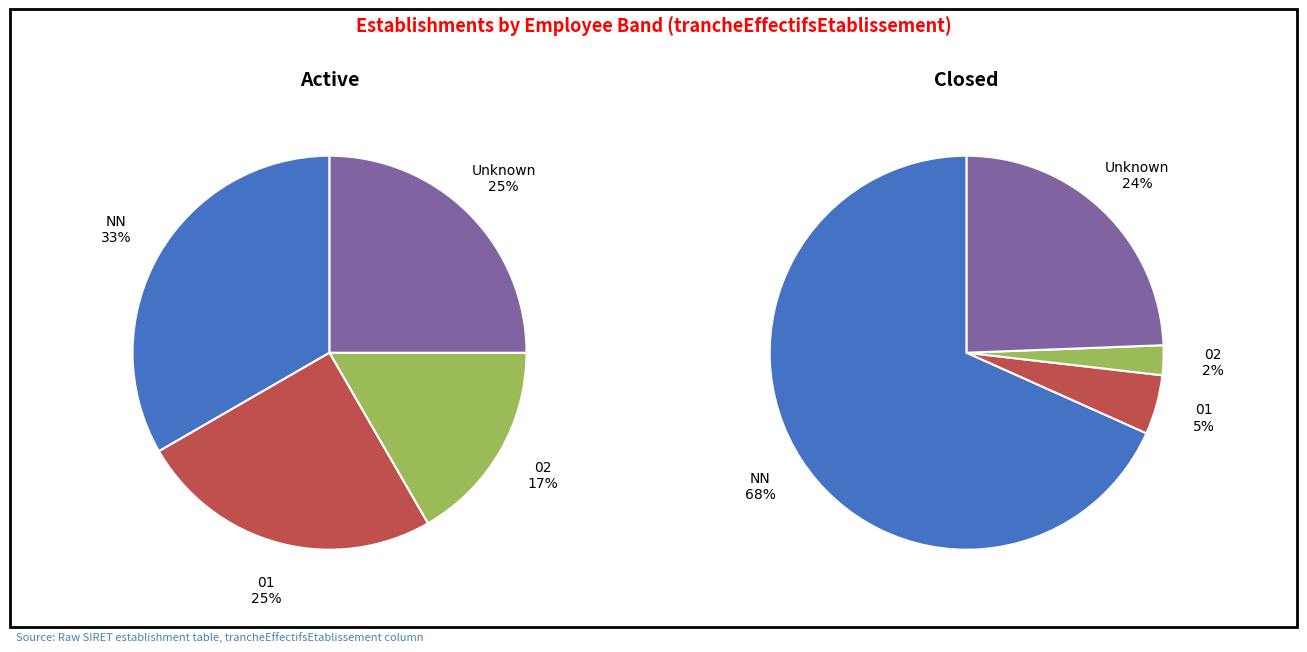

Which category has the smallest portion of the pie?

02